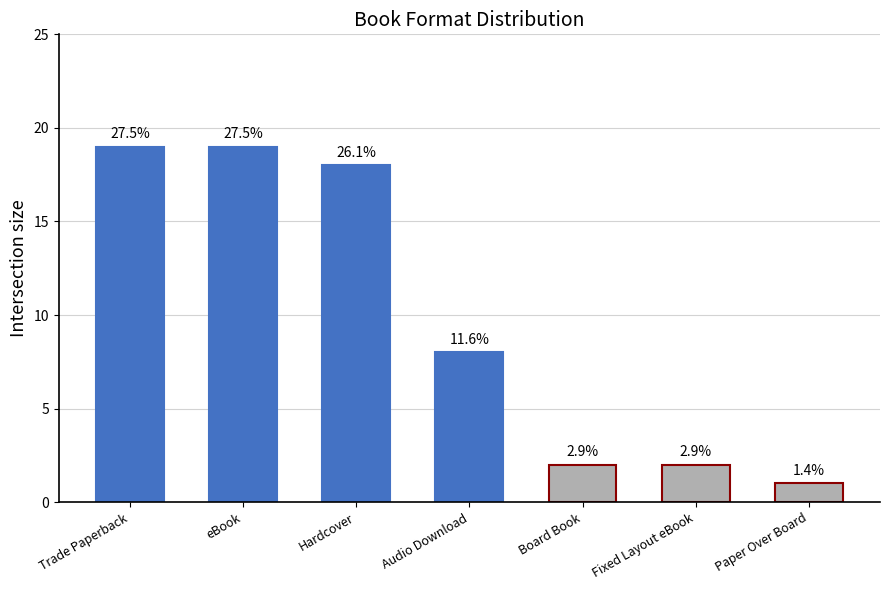

Rank the categories by value from lowest to highest.

Paper Over Board, Board Book, Fixed Layout eBook, Audio Download, Hardcover, Trade Paperback, eBook